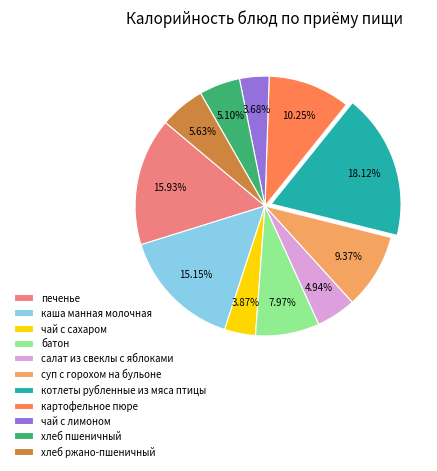

To the nearest percent, what portion does хлеб пшеничный represent?

5%